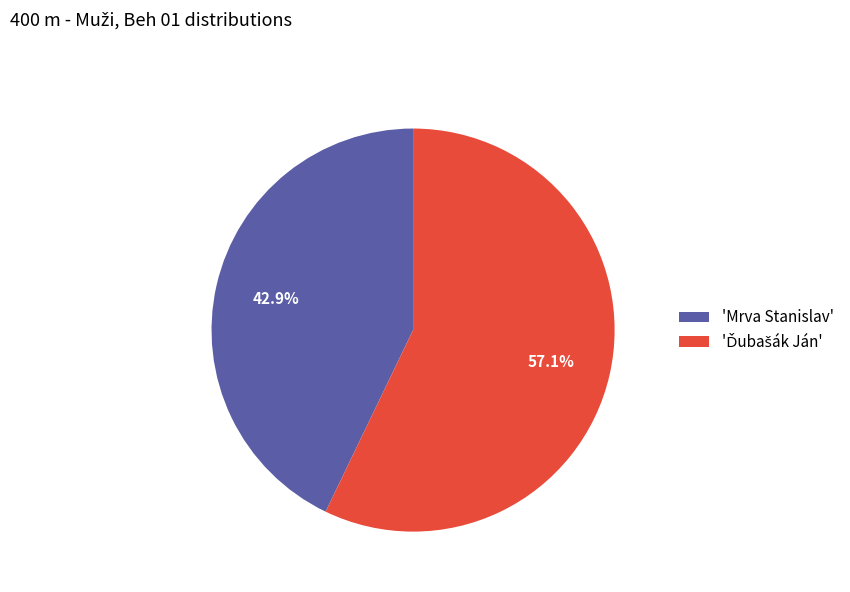

Which category has the smallest portion of the pie?

'Mrva Stanislav'